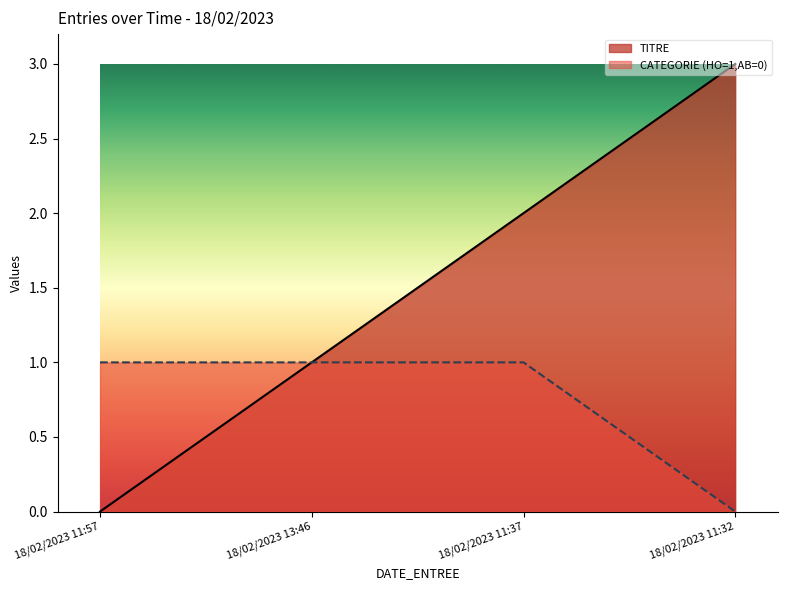

Reading right to left, what are all the values shown in this chart?

TITRE: 18/02/2023 11:32=3	18/02/2023 11:37=2	18/02/2023 13:46=1	18/02/2023 11:57=0
CATEGORIE_encoded: 18/02/2023 11:32=0	18/02/2023 11:37=1	18/02/2023 13:46=1	18/02/2023 11:57=1